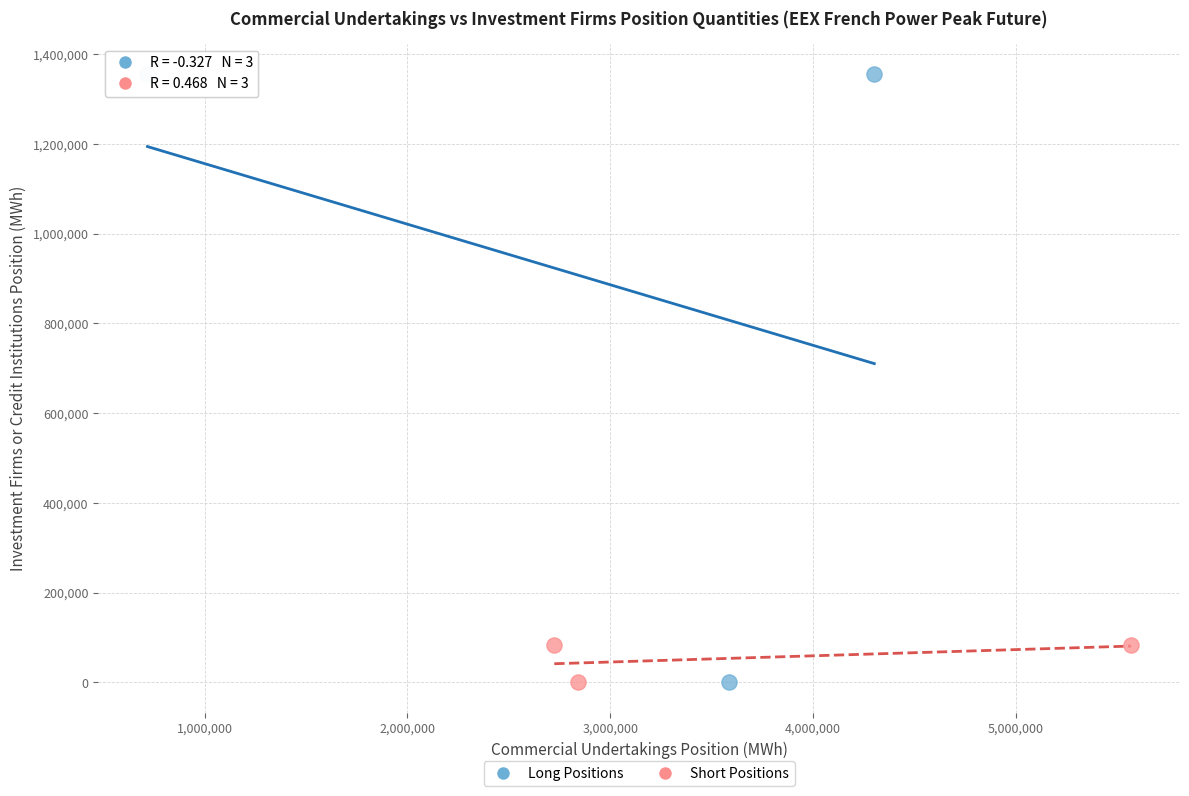

What are all the series names shown in the legend?

Long Positions, Short Positions